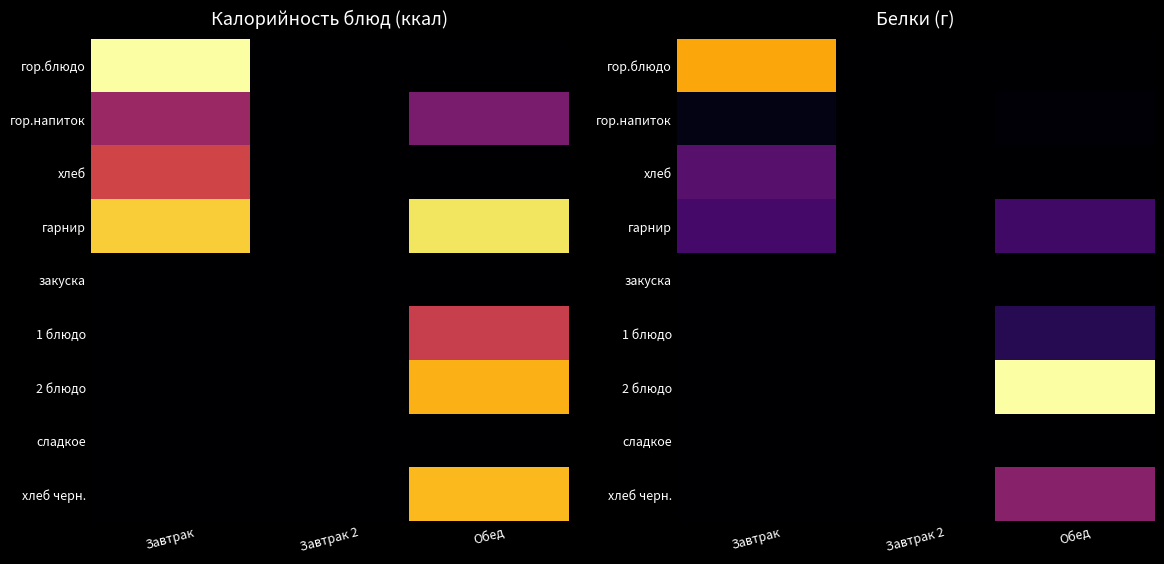

At which category is the sum across all series the highest?

Обед